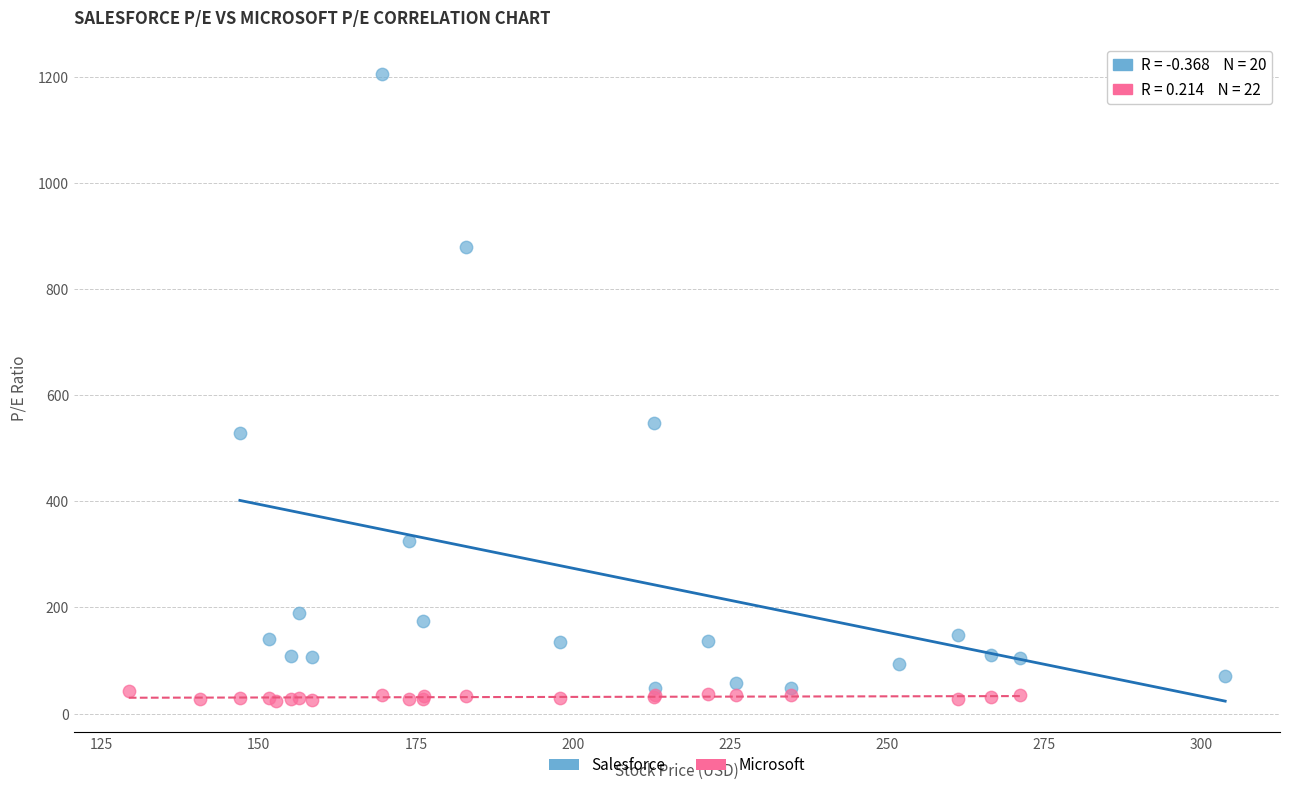

Which series has the widest spread of Y values?

Salesforce